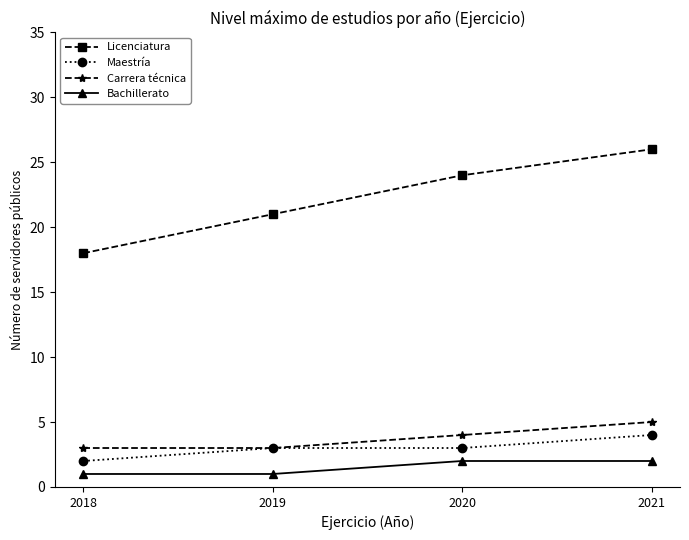

At how many categories does at least one series exceed 4?

4